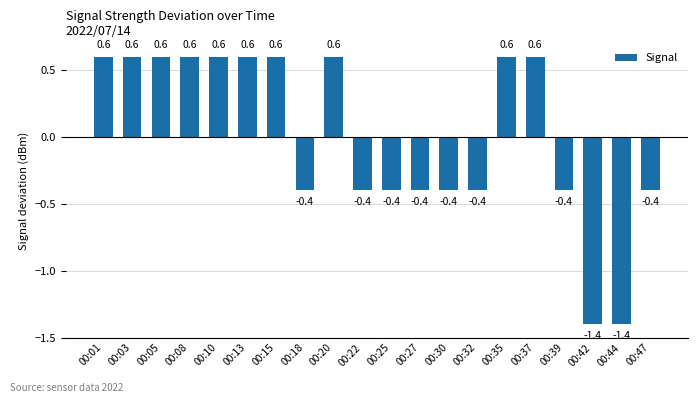

What is the maximum value shown in the chart?

0.6